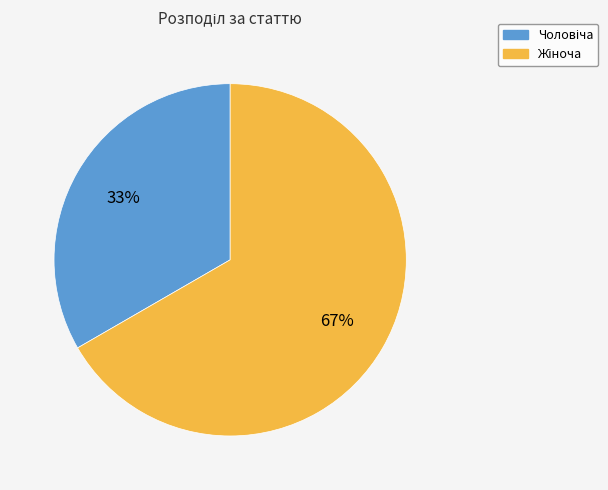

How many segments does this pie chart have?

2